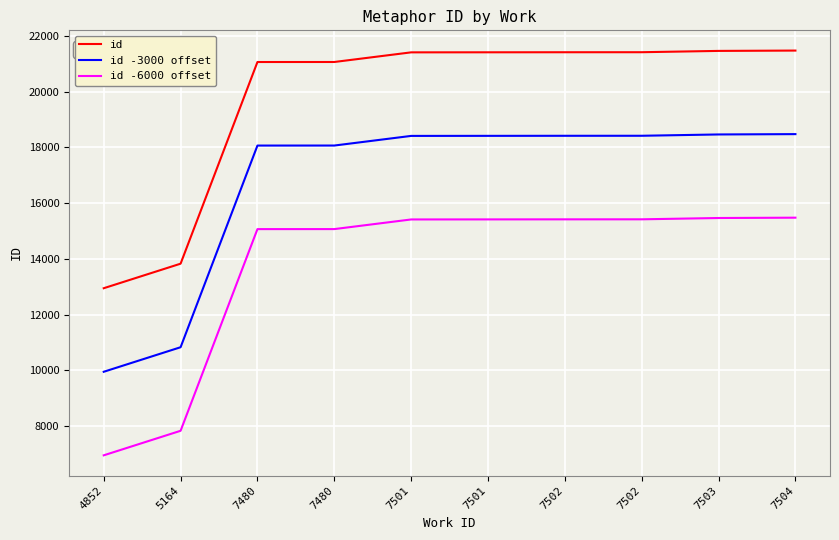

What is the difference between the maximum and minimum values in the id series?

8533